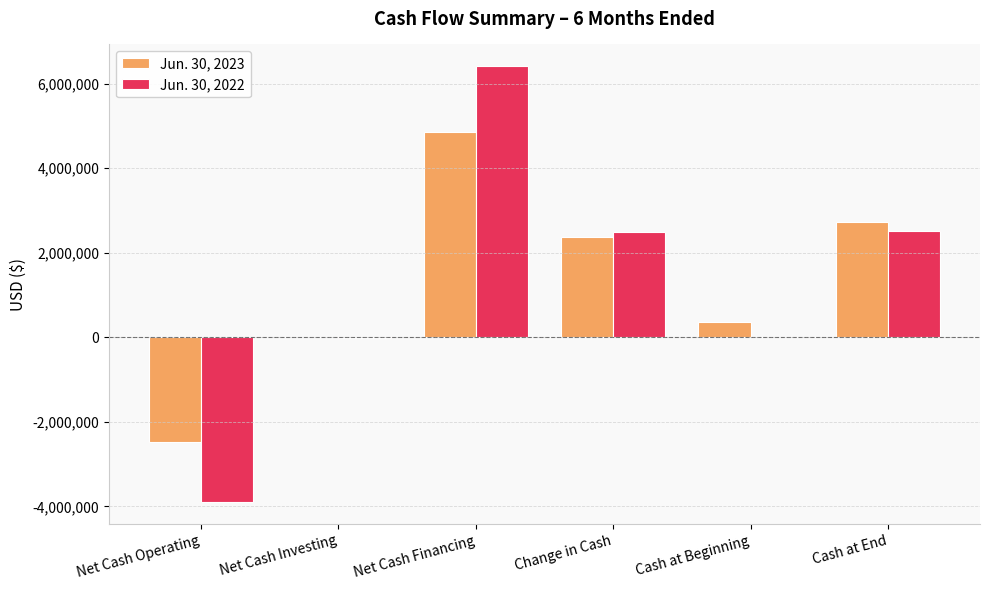

Is it true that Jun. 30, 2023 equals -3696154 at Net Cash Operating?

False